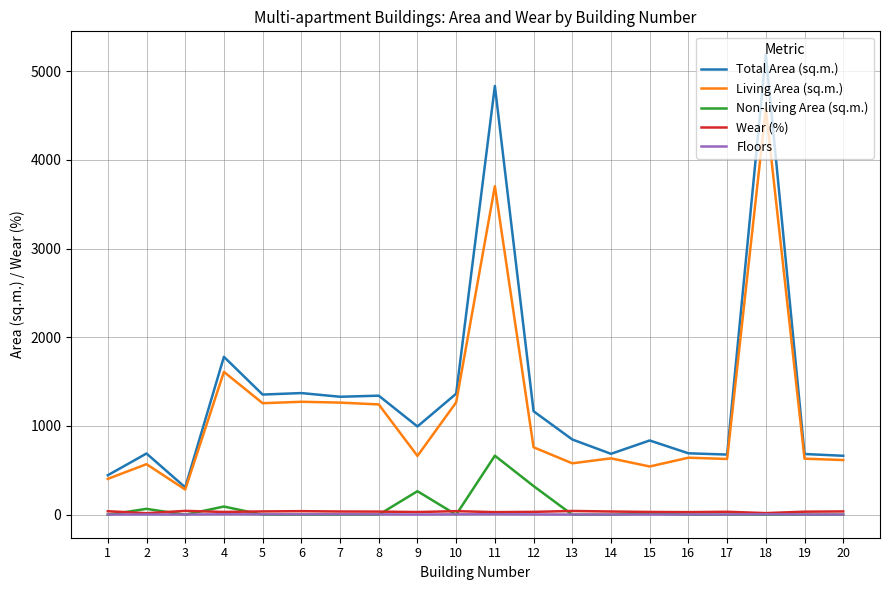

What are all the series names shown in the legend?

Total Area (sq.m.), Living Area (sq.m.), Non-living Area (sq.m.), Wear (%), Floors